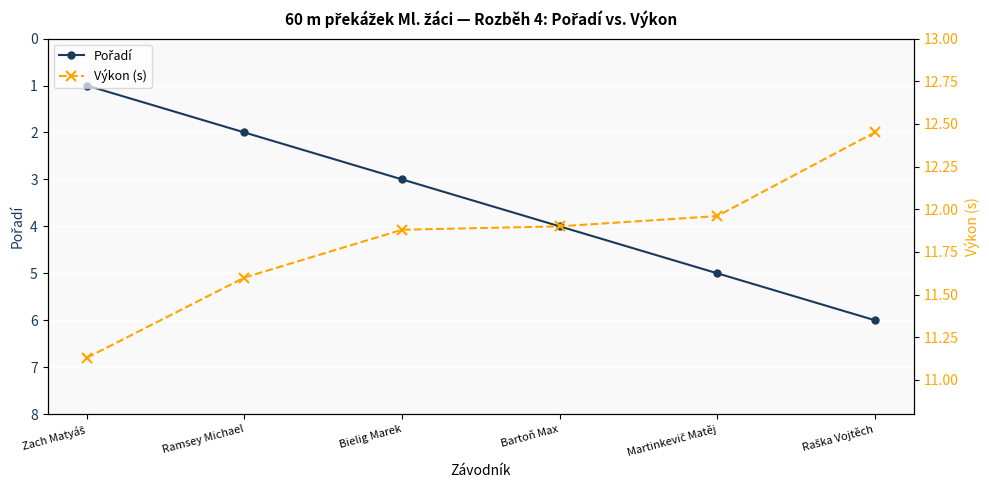

At which label does Výkon (s) reach its peak?

Raška Vojtěch